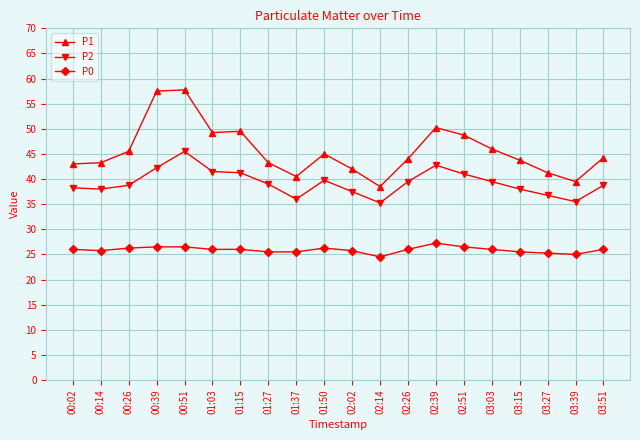

True or false: P1 has more than 1 points higher than both neighbors.

True